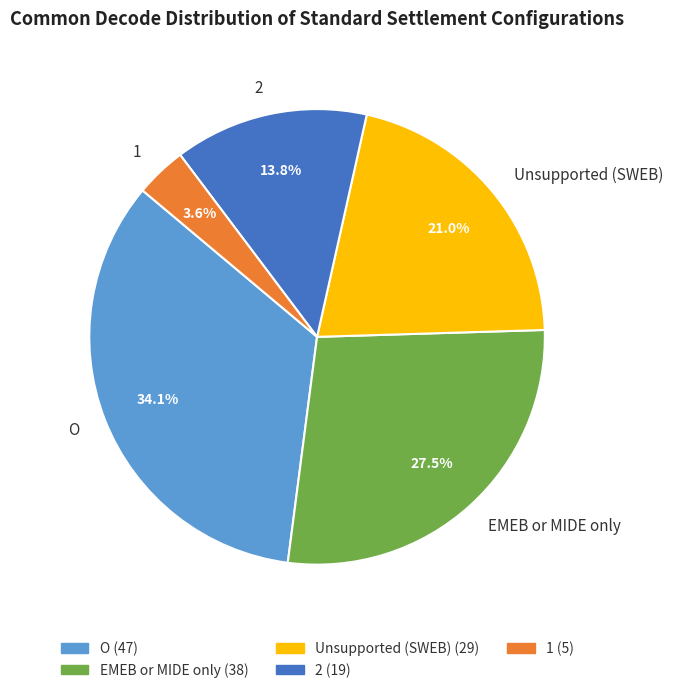

Which has a higher value, EMEB or MIDE only or O?

O